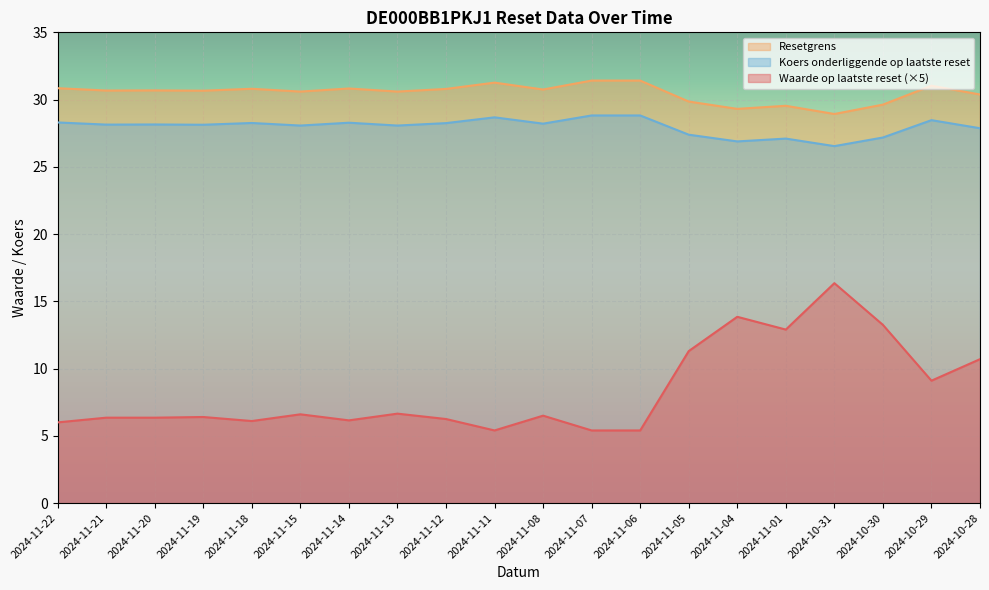

Reading left to right, list all the values displayed in this chart.

Waarde op laatste reset: 2024-11-22=6.0	2024-11-21=6.3	2024-11-20=6.3	2024-11-19=6.4	2024-11-18=6.1	2024-11-15=6.6	2024-11-14=6.2	2024-11-13=6.7	2024-11-12=6.2	2024-11-11=5.4	2024-11-08=6.5	2024-11-07=5.4	2024-11-06=5.4	2024-11-05=11.3	2024-11-04=13.8	2024-11-01=12.9	2024-10-31=16.4	2024-10-30=13.2	2024-10-29=9.1	2024-10-28=10.7
Resetgrens: 2024-11-22=30.8	2024-11-21=30.7	2024-11-20=30.7	2024-11-19=30.7	2024-11-18=30.8	2024-11-15=30.6	2024-11-14=30.8	2024-11-13=30.6	2024-11-12=30.8	2024-11-11=31.3	2024-11-08=30.7	2024-11-07=31.4	2024-11-06=31.4	2024-11-05=29.9	2024-11-04=29.3	2024-11-01=29.5	2024-10-31=28.9	2024-10-30=29.6	2024-10-29=31.0	2024-10-28=30.4
Koers onderliggende op laatste reset: 2024-11-22=28.3	2024-11-21=28.1	2024-11-20=28.1	2024-11-19=28.1	2024-11-18=28.3	2024-11-15=28.1	2024-11-14=28.3	2024-11-13=28.1	2024-11-12=28.2	2024-11-11=28.7	2024-11-08=28.2	2024-11-07=28.8	2024-11-06=28.8	2024-11-05=27.4	2024-11-04=26.9	2024-11-01=27.1	2024-10-31=26.5	2024-10-30=27.2	2024-10-29=28.5	2024-10-28=27.9